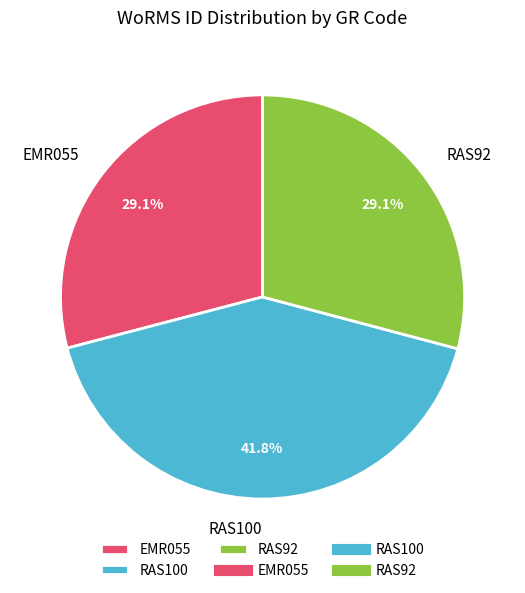

What is the largest slice in the pie chart?

RAS100